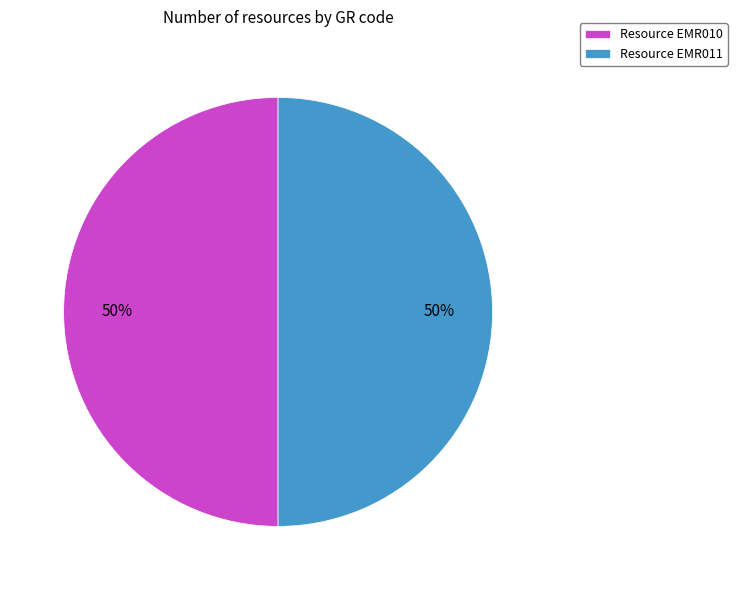

True or false: Resource EMR010 accounts for 38% of the total.

False